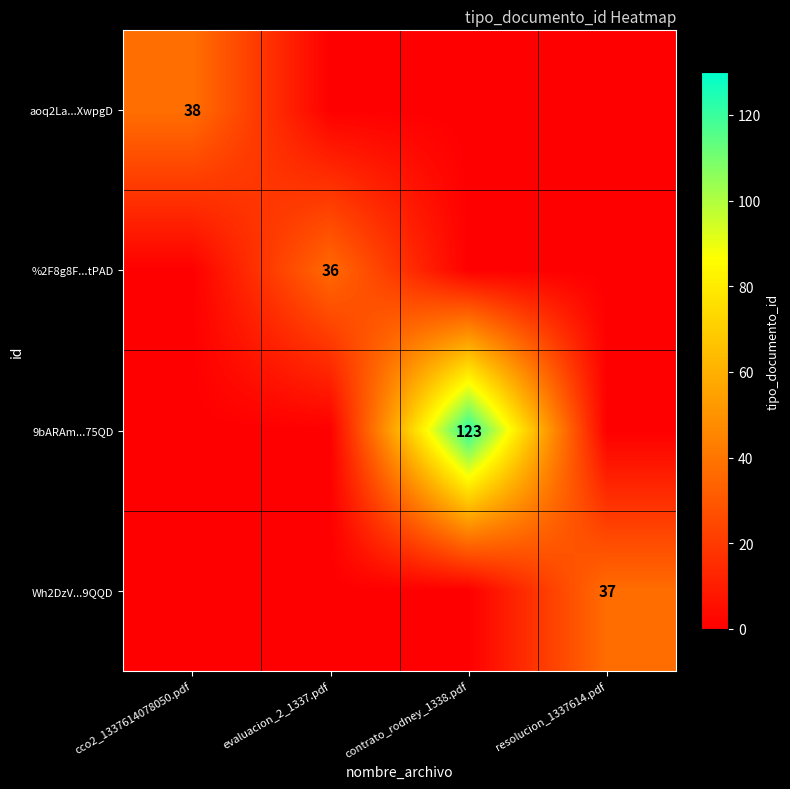

The value of 9bARAm...75QD at contrato_rodney_1338.pdf is 79. True or false?

False